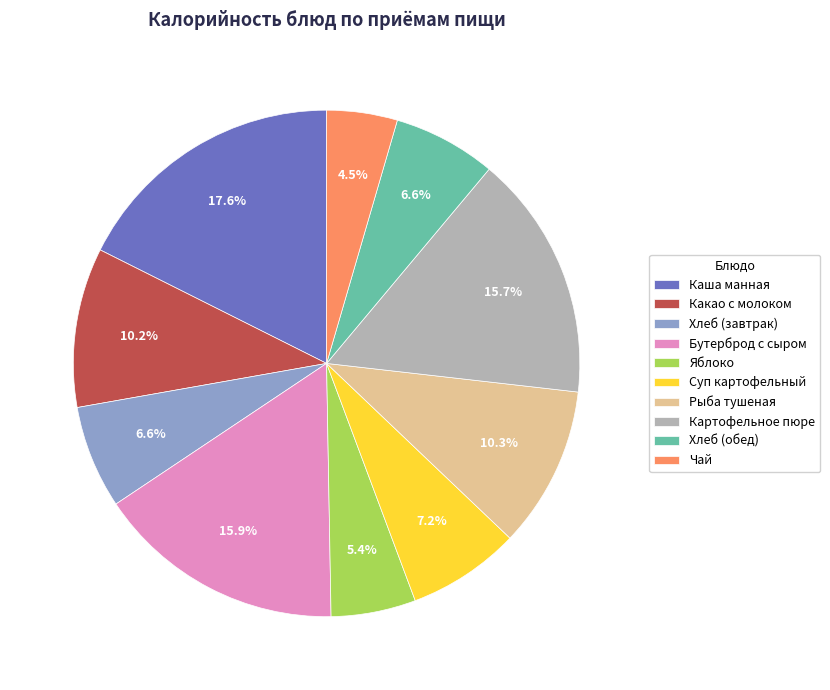

What percentage is the Каша манная slice, to the nearest percent?

18%